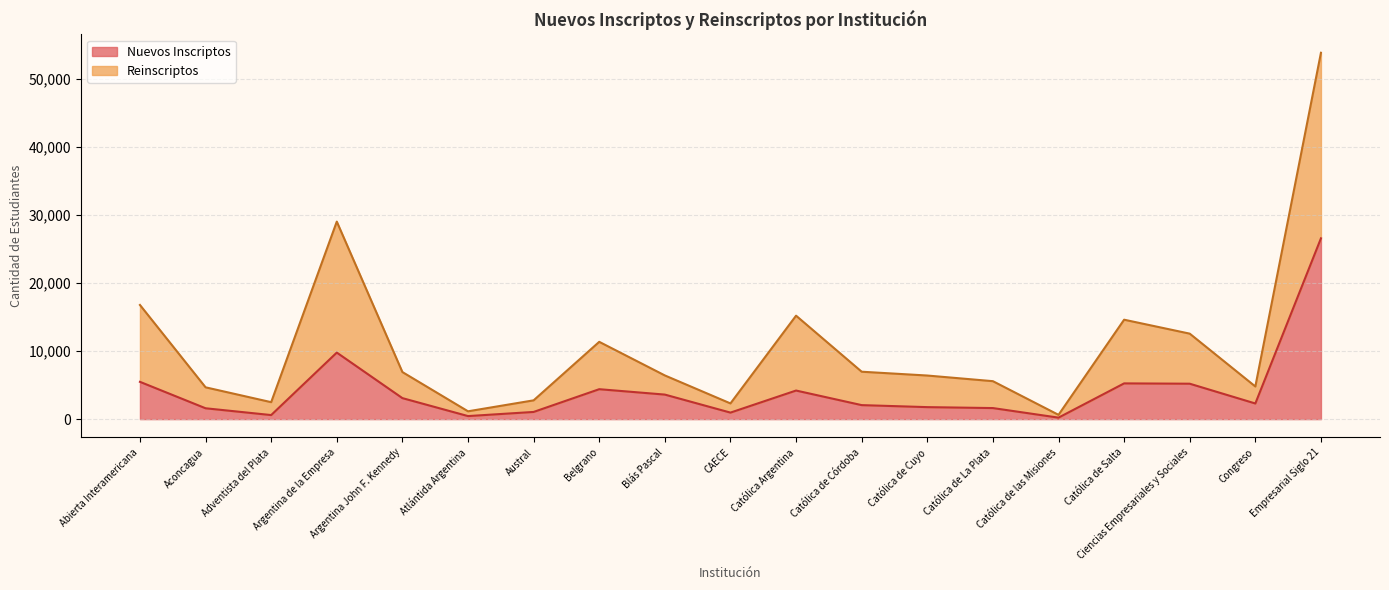

Does the chart have visible grid lines?

Yes